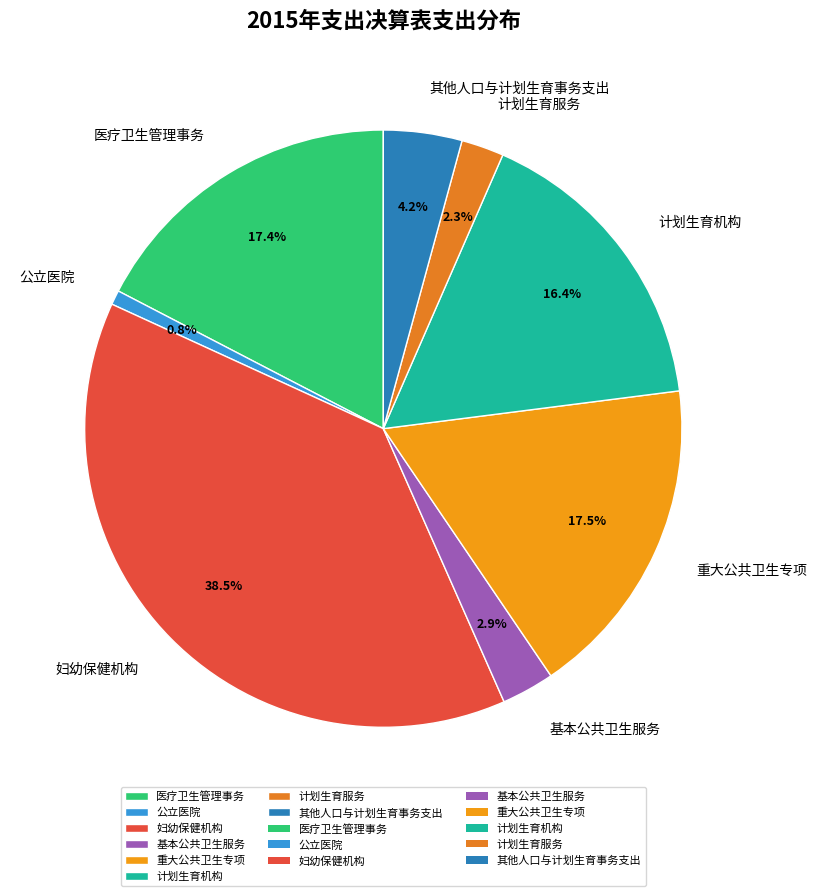

What percentage is NOT represented by 计划生育服务?

97.7%